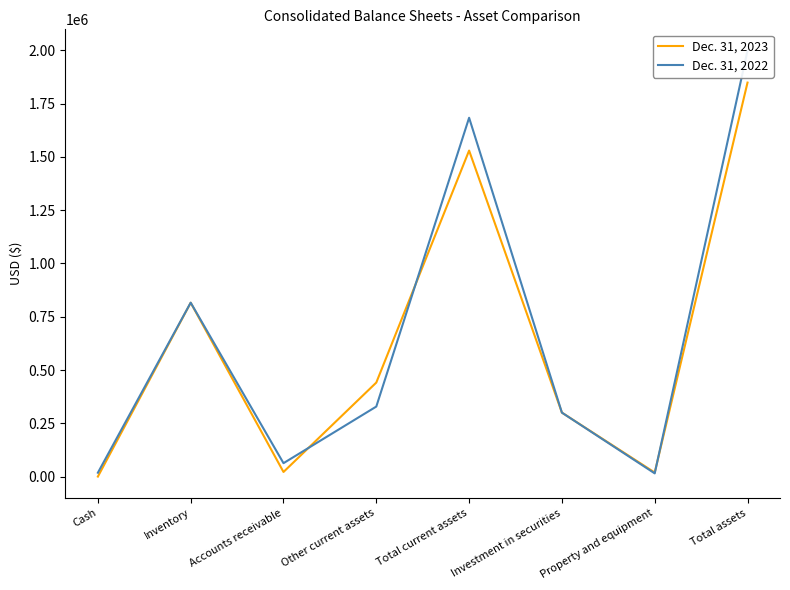

Where do Dec. 31, 2022 and Dec. 31, 2023 first cross each other?

Accounts receivable and Other current assets